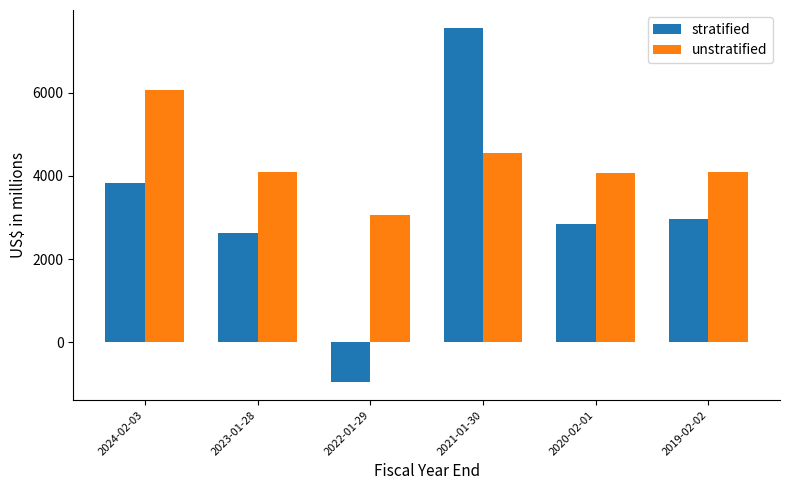

At which label does stratified reach its peak?

2021-01-30